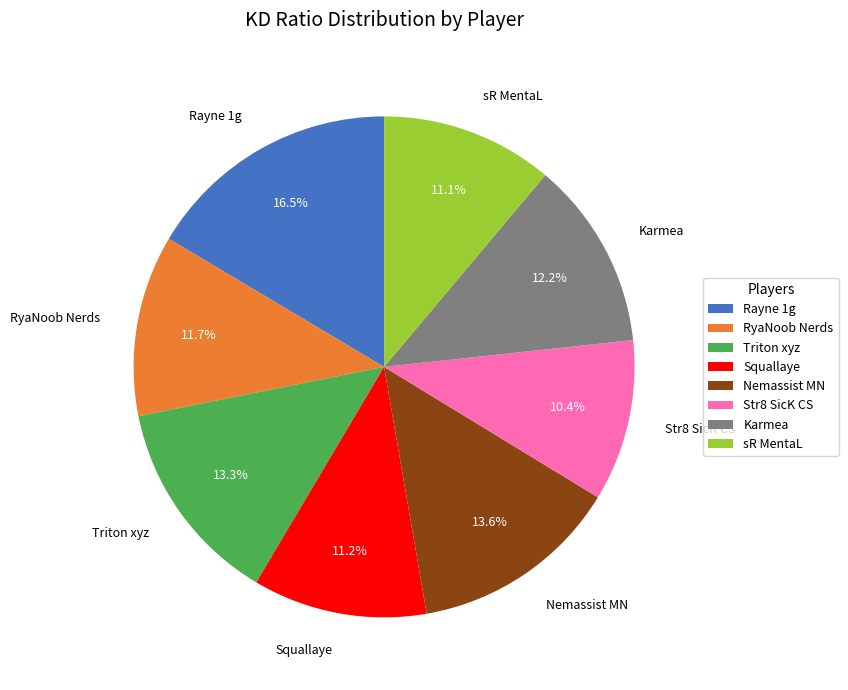

Does any single category account for the majority?

No